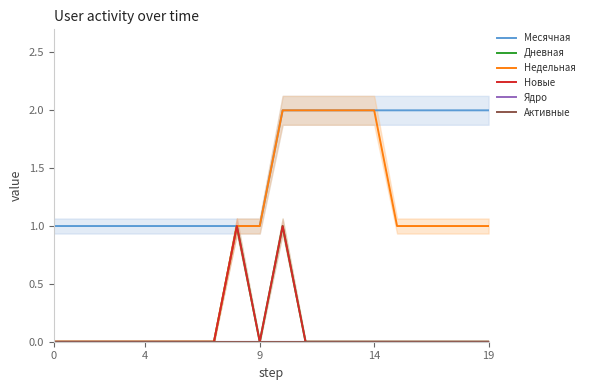

True or false: Недельная and Дневная cross at least once.

False